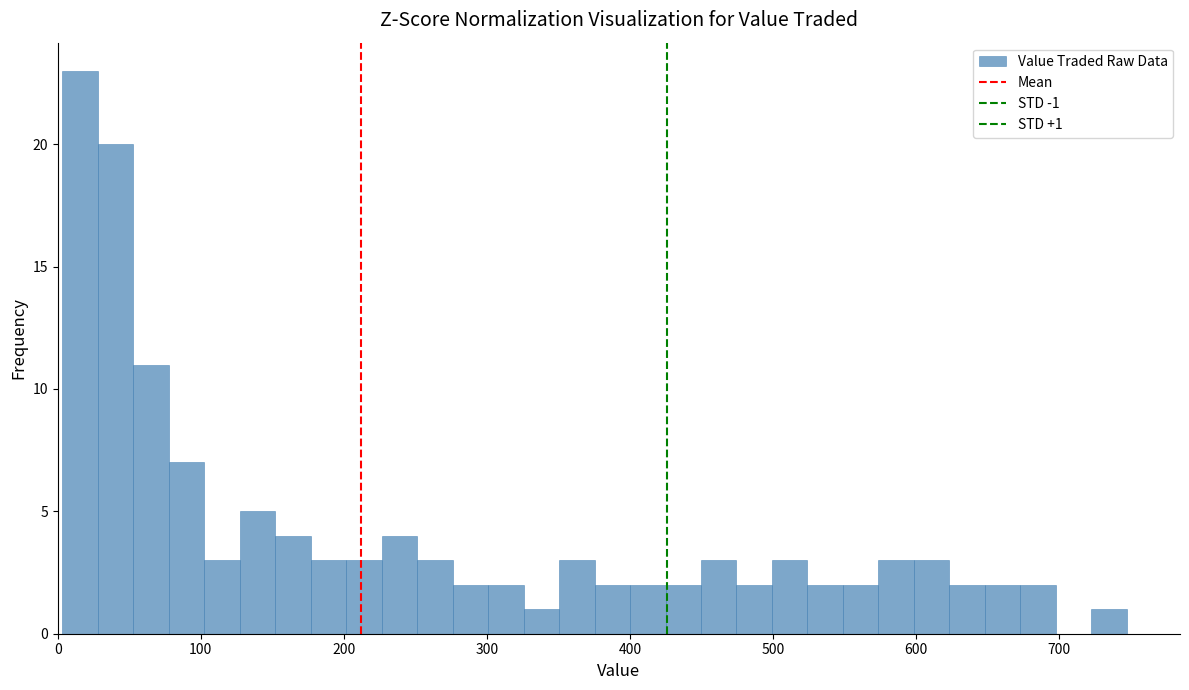

Read against the x-axis, roughly where is the centre of the tallest bar?

20